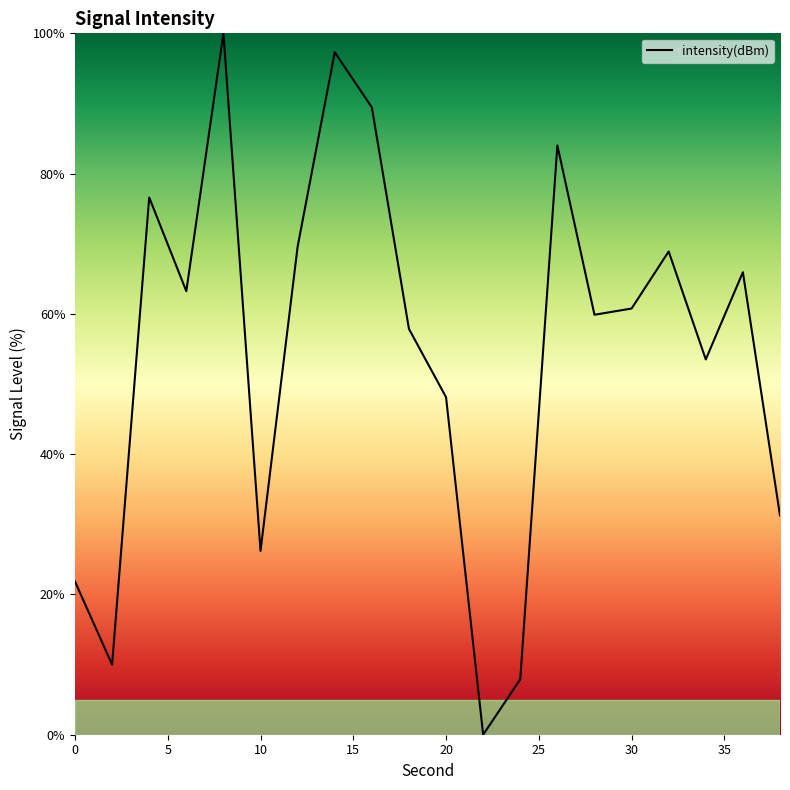

How many lines are shown in the chart?

1